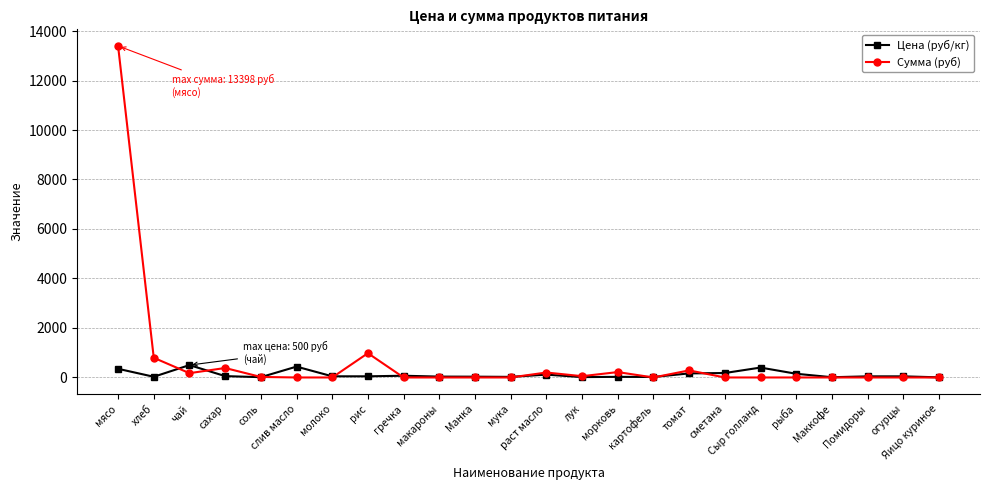

What is the difference between the second highest and minimum values in the Сумма (руб) series?

981.4